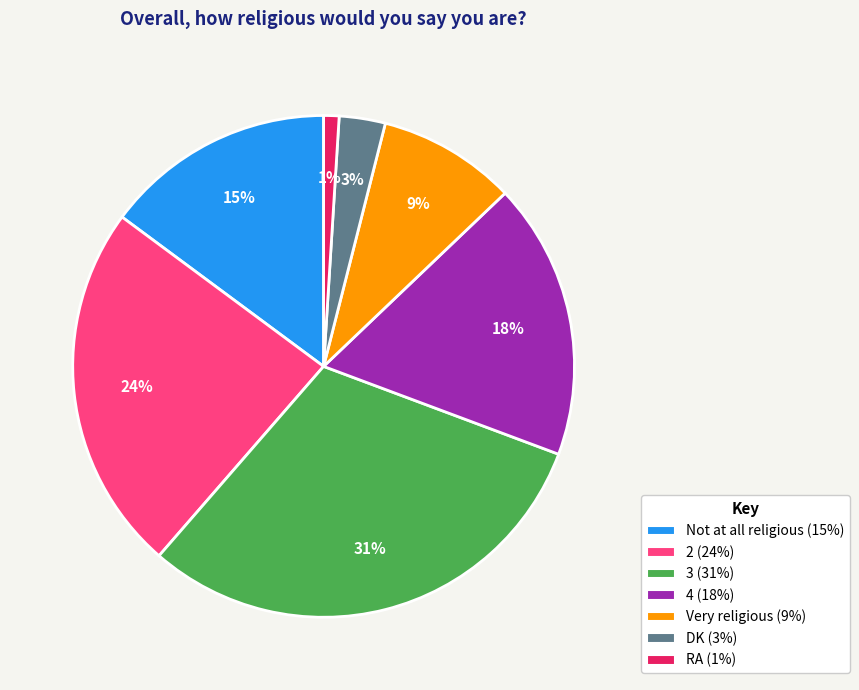

Which category has the smallest portion of the pie?

RA